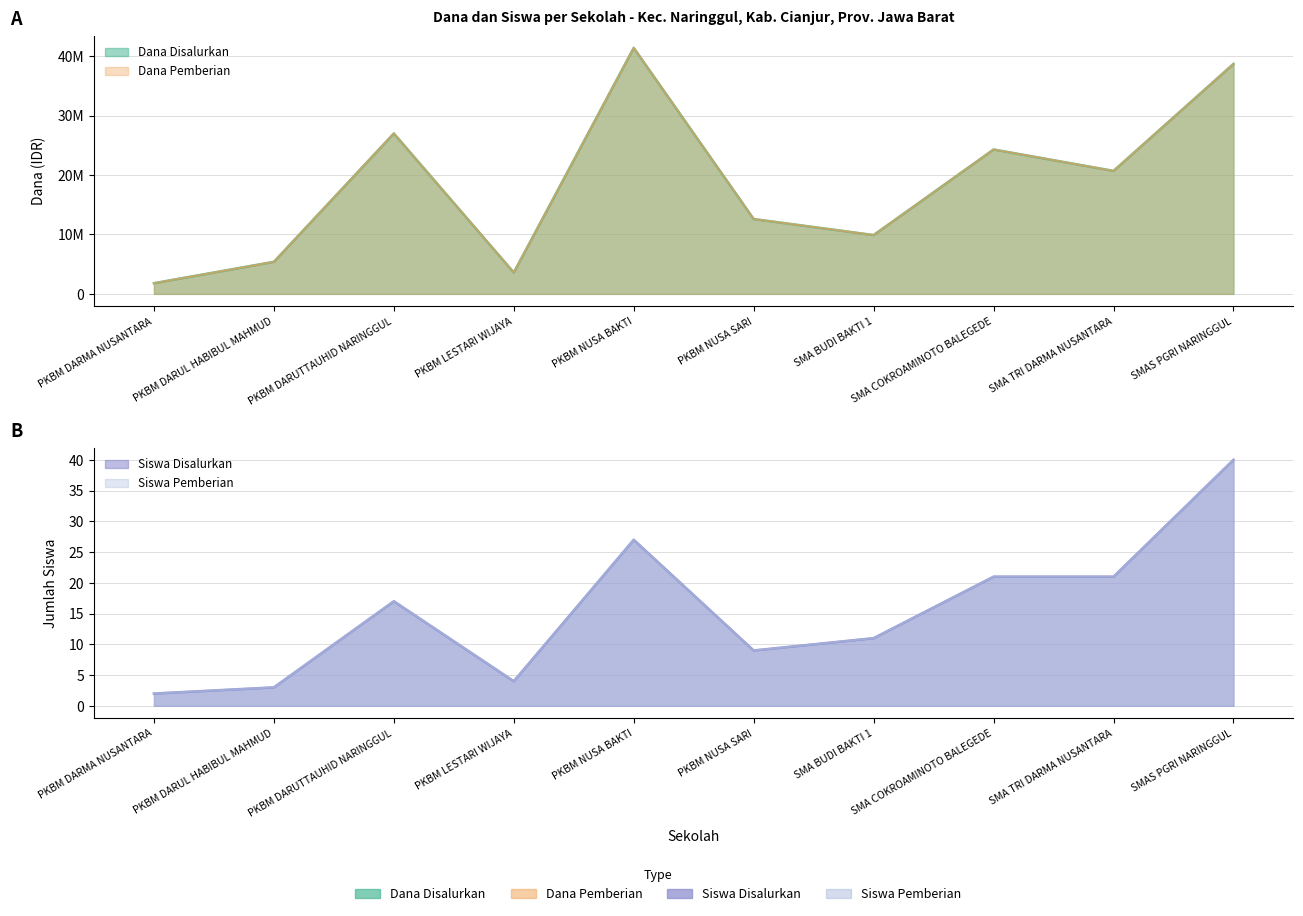

What is the label of the 5th point from the left?

PKBM NUSA BAKTI